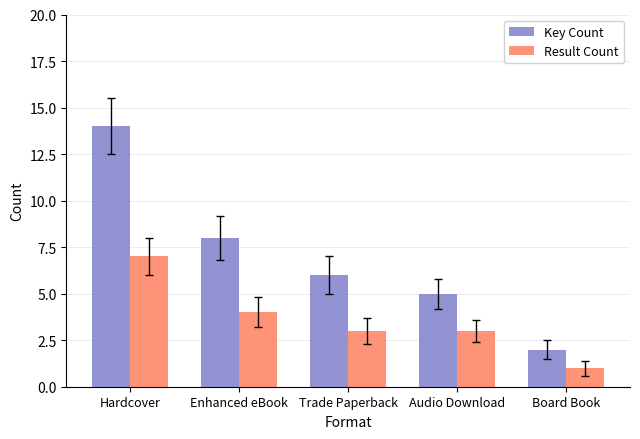

At which category is the sum across all series the highest?

Hardcover